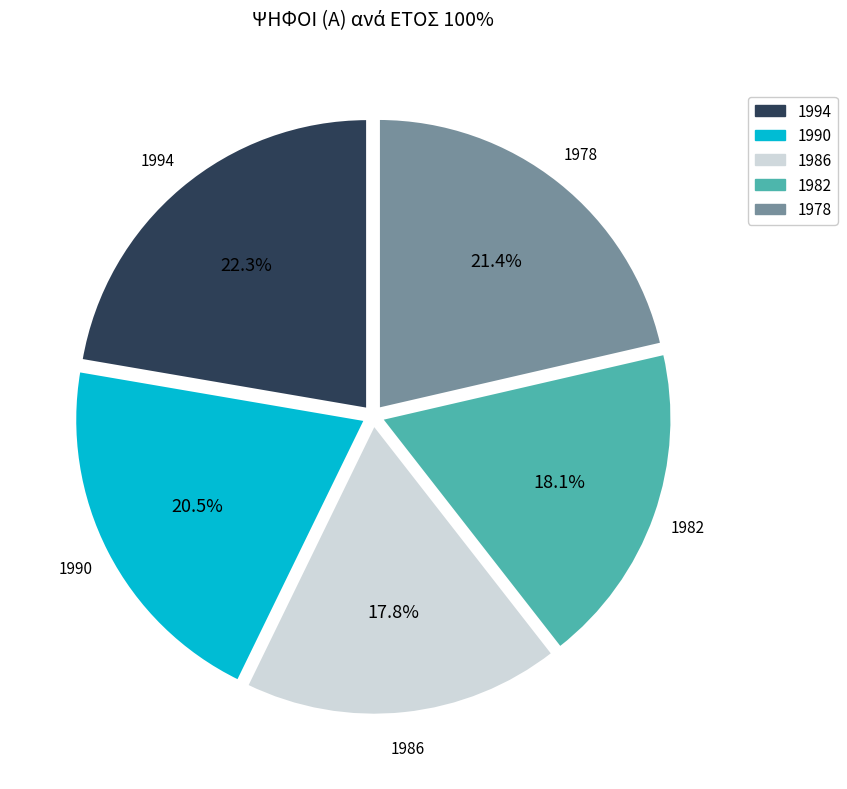

Does 1990 represent more than half of the total?

No